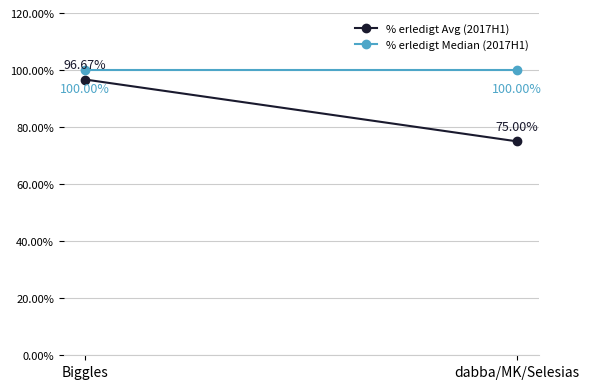

List the series in order of their overall mean, lowest first.

% erledigt Avg (2017H1), % erledigt Median (2017H1)